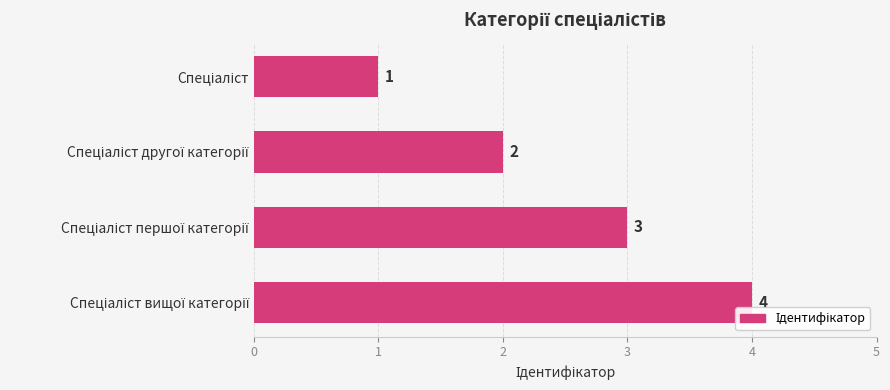

What is the value of the 4th bar from the top?

4